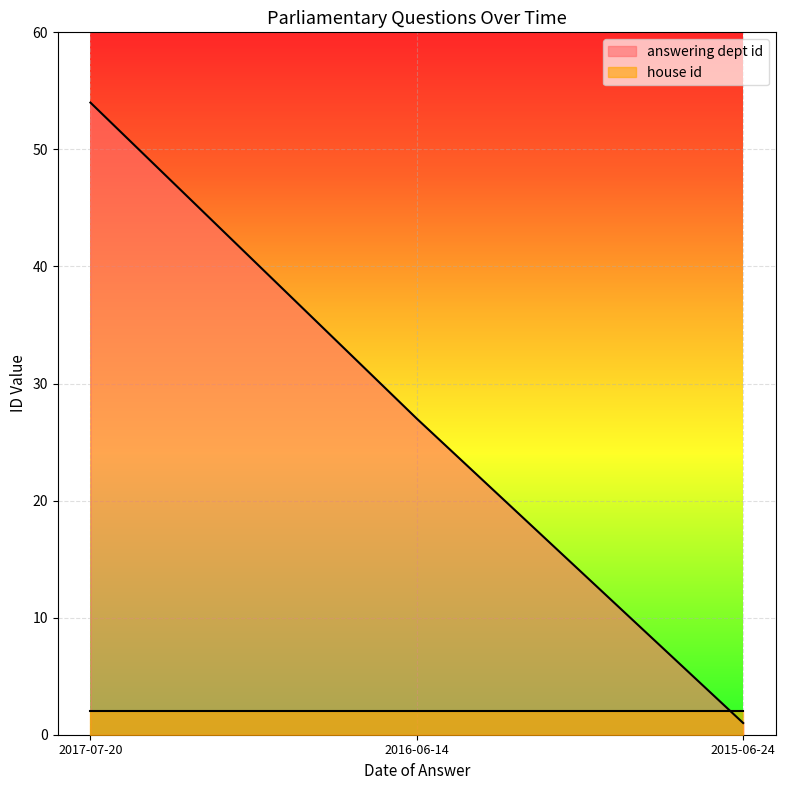

Is it true that the value at 2016-06-14 is 8?

False